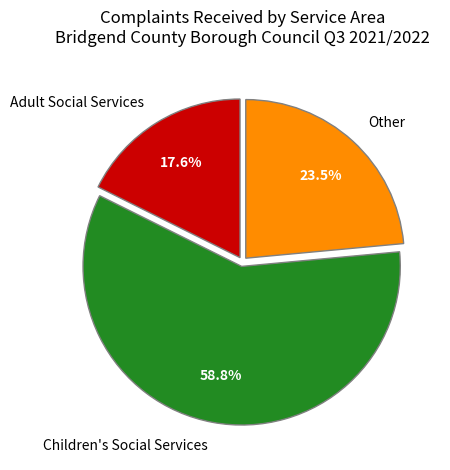

Which slice represents more than half of the pie?

Children's Social Services